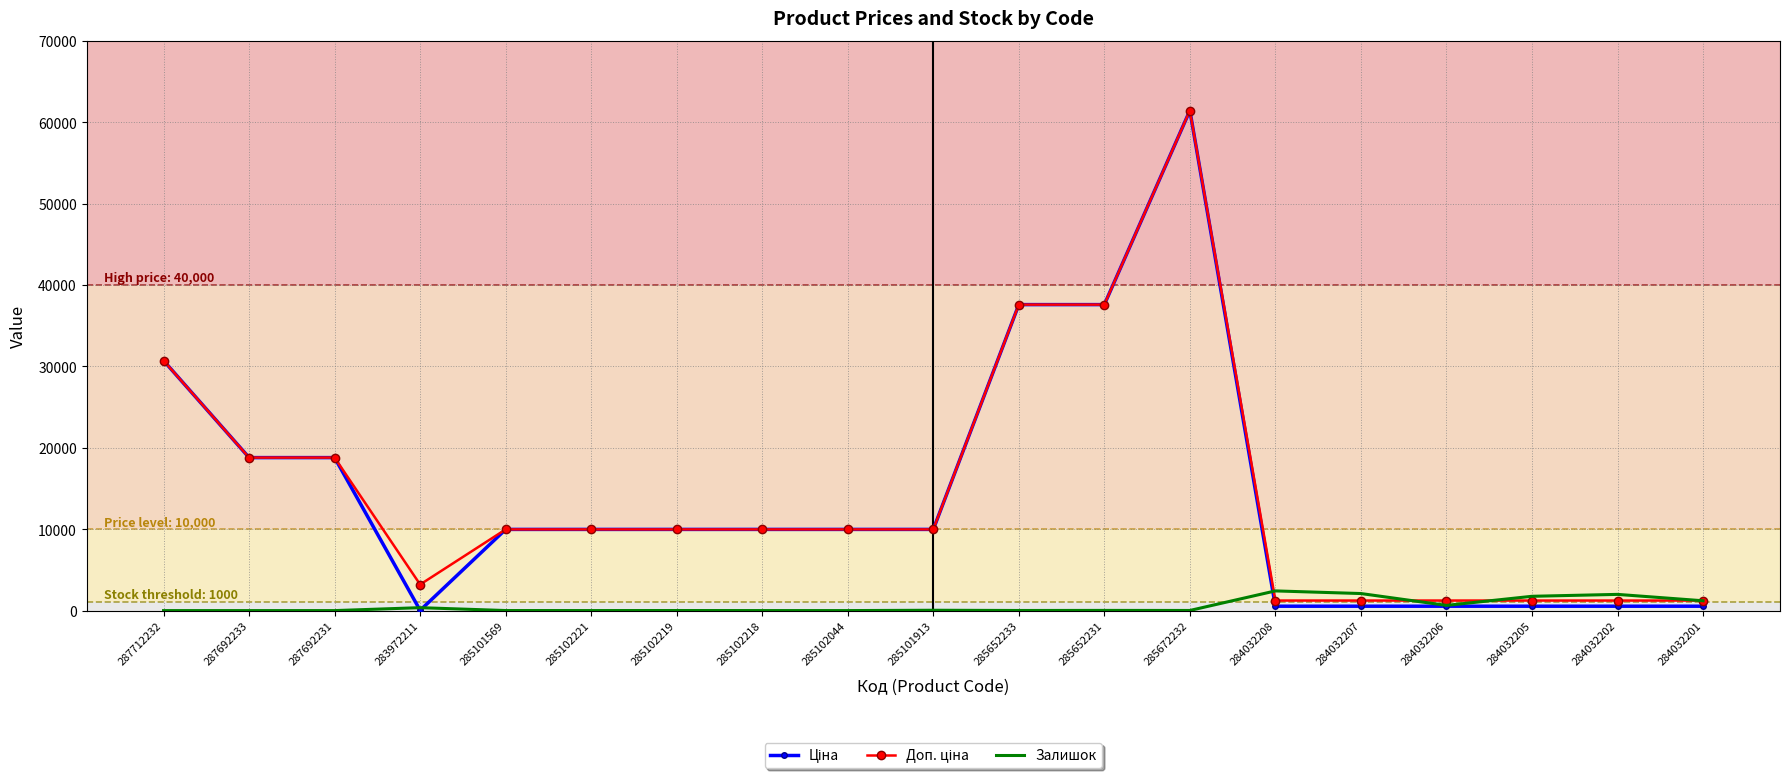

What is the greatest value displayed?

61434.3